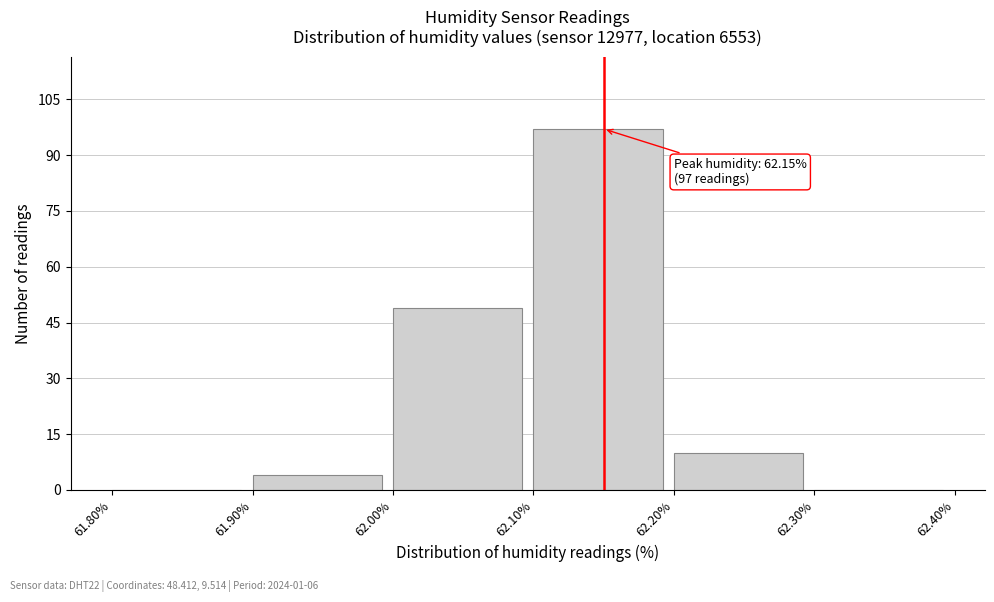

Which range on the x-axis has the tallest bar?

62.10% to 62.20%